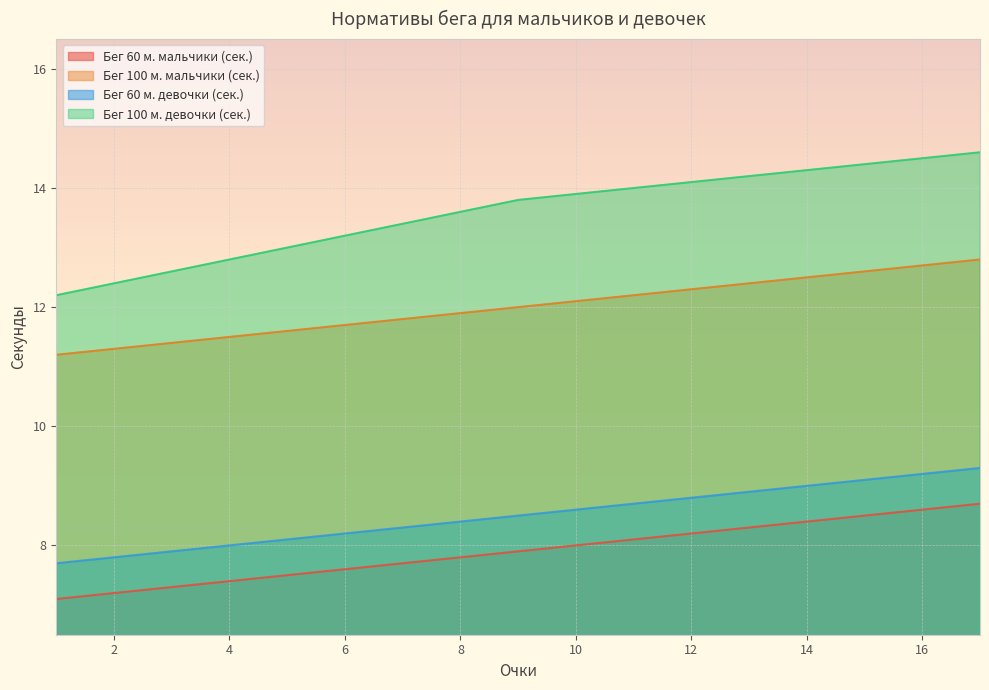

How many values in the Бег 60 м. девочки (сек.) series exceed 8?

13